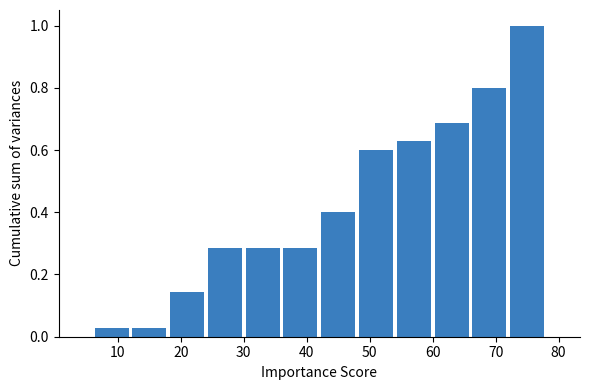

Reading left to right, transcribe this chart: for each bar, give the range it covers on the x-axis and its height. The values are not printed on the chart, so give them approximately, as read against the axis.

6 to 12: 0.02
12 to 18: 0.02
18 to 24: 0.14
24 to 30: 0.28
30 to 36: 0.28
36 to 42: 0.28
42 to 48: 0.40
48 to 54: 0.60
54 to 60: 0.62
60 to 66: 0.68
66 to 72: 0.80
72 to 78: 1.00